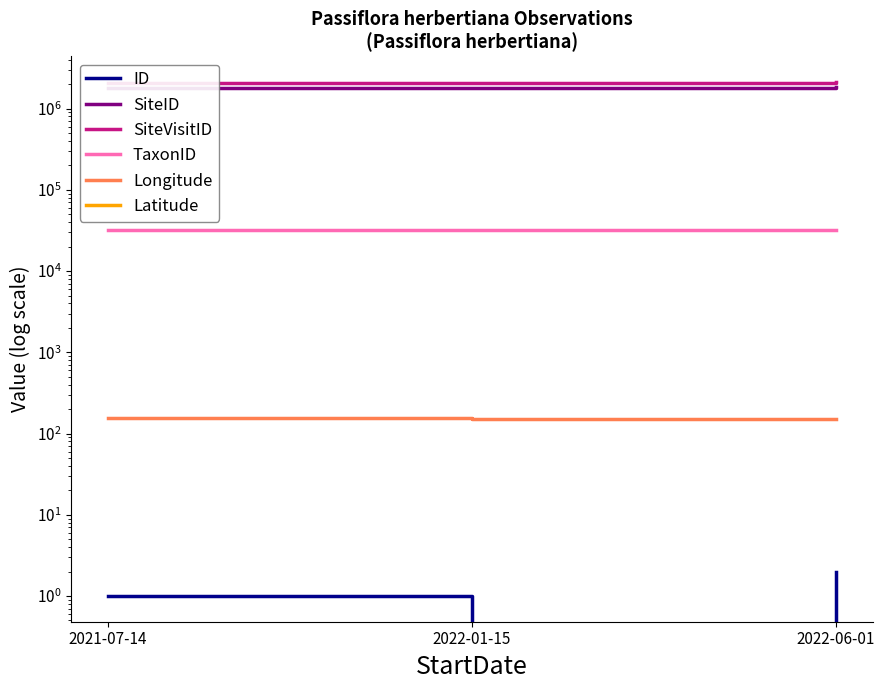

Is it true that TaxonID equals 31593.0 at 2021-07-14?

True